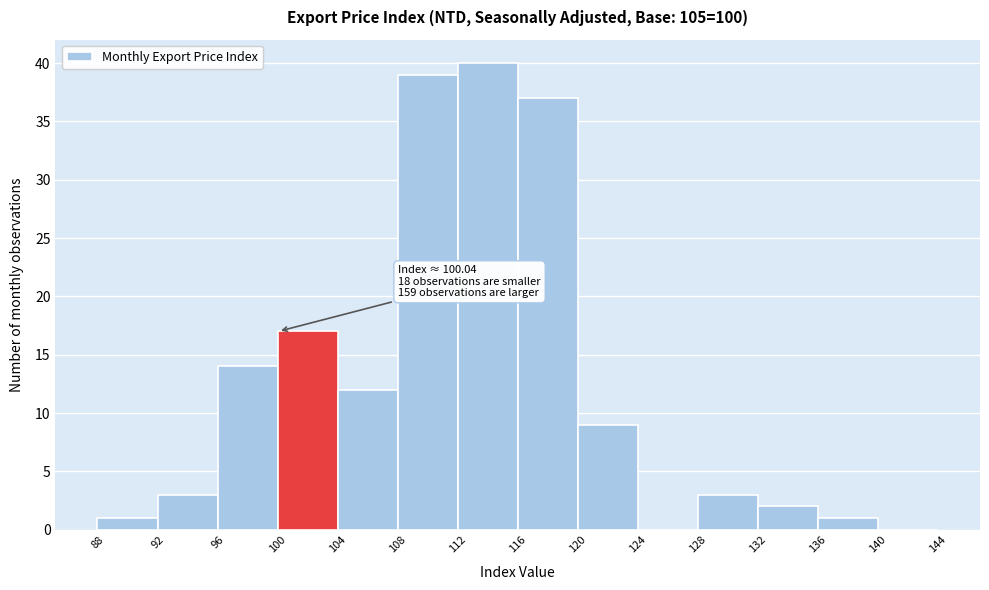

Which range on the x-axis has the tallest bar?

112 to 116